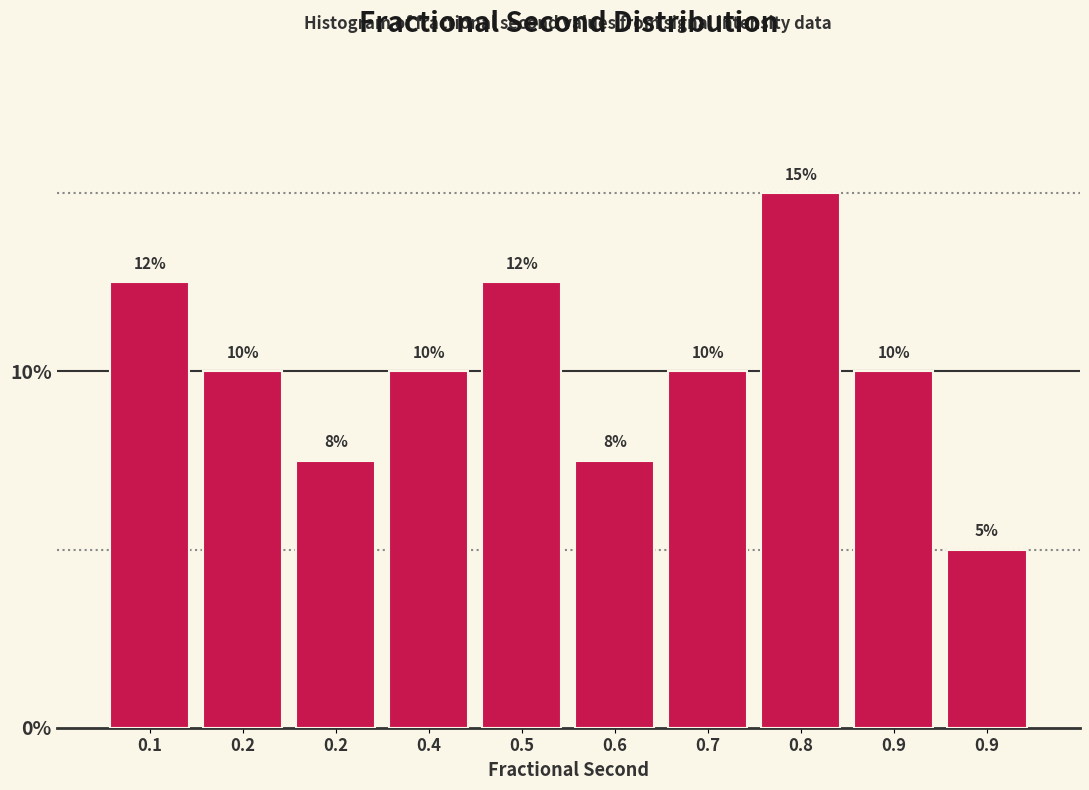

Does the chart contain any negative values?

No